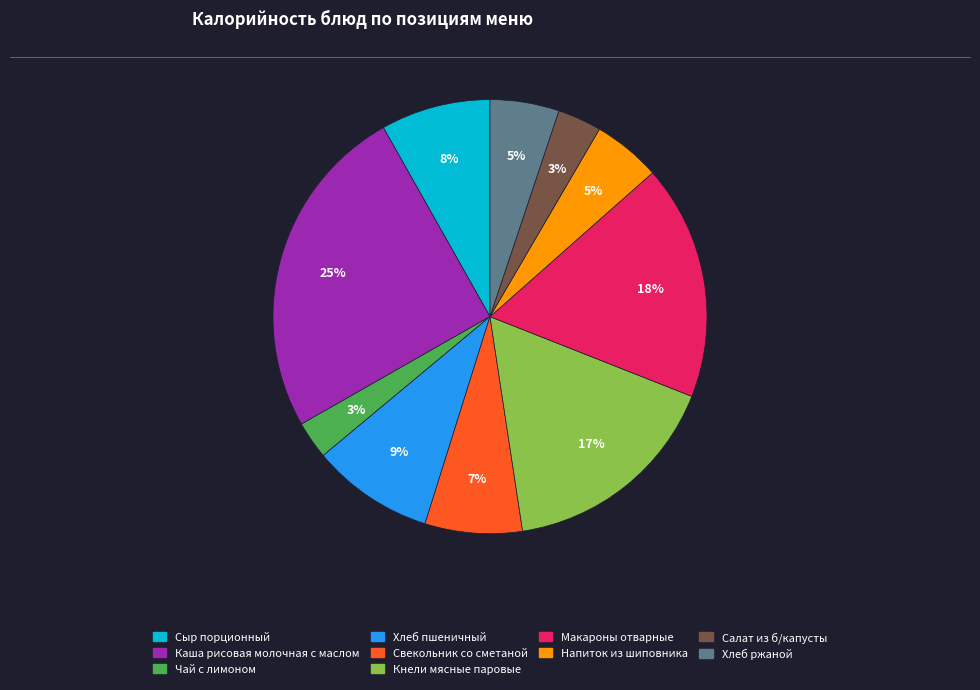

To the nearest percent, what portion does Хлеб ржаной represent?

5%